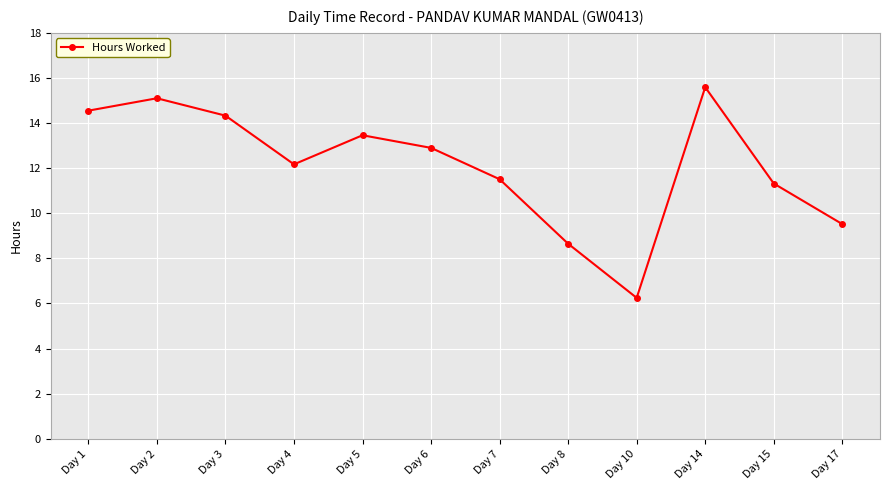

What is the value of the 6th point from the left?

12.9